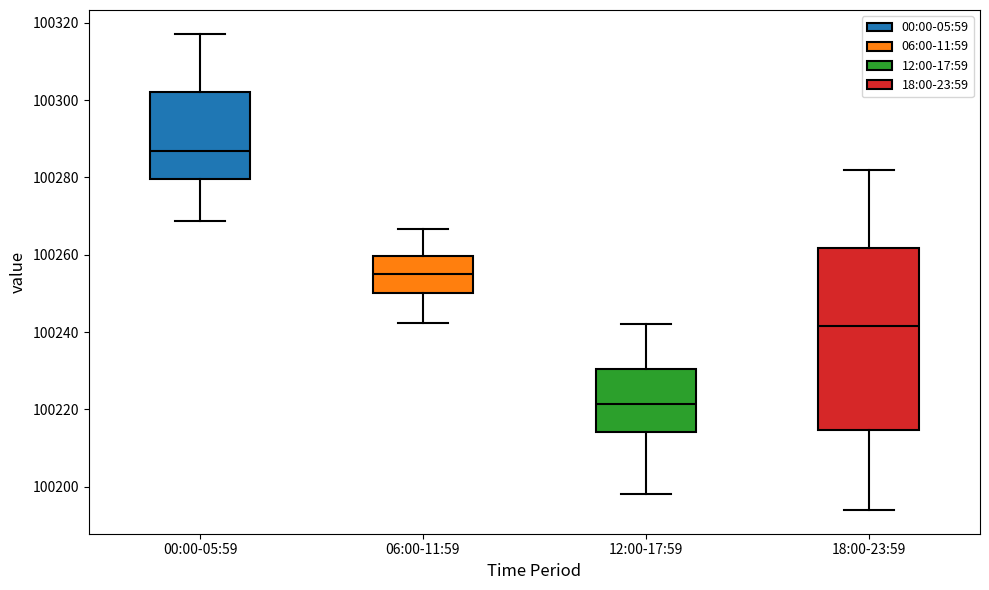

Comparing the boxes themselves (not the whiskers), which one is the tallest?

18:00-23:59